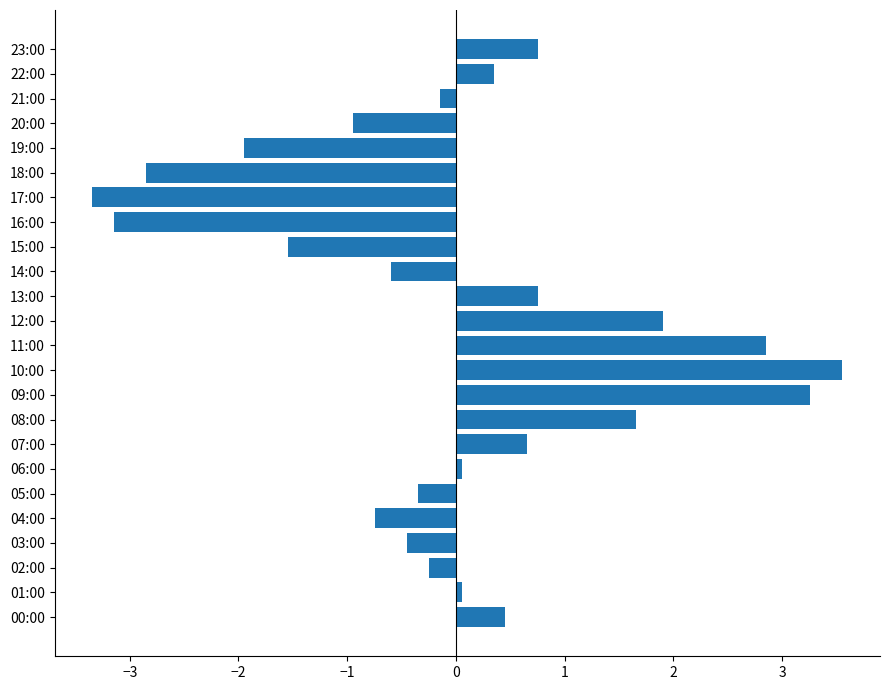

Is it true that the value at 04:00 is -0.7?

True